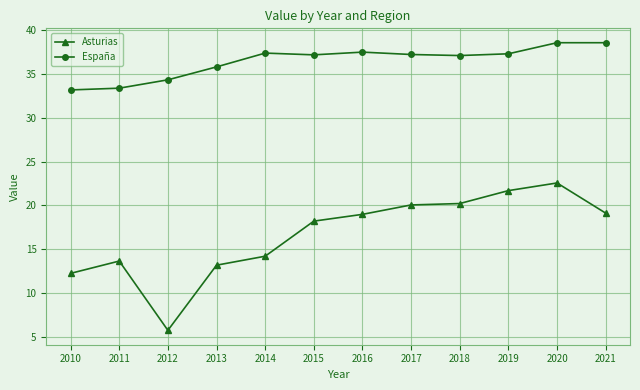

The value of España at 2012 is 49.8. True or false?

False